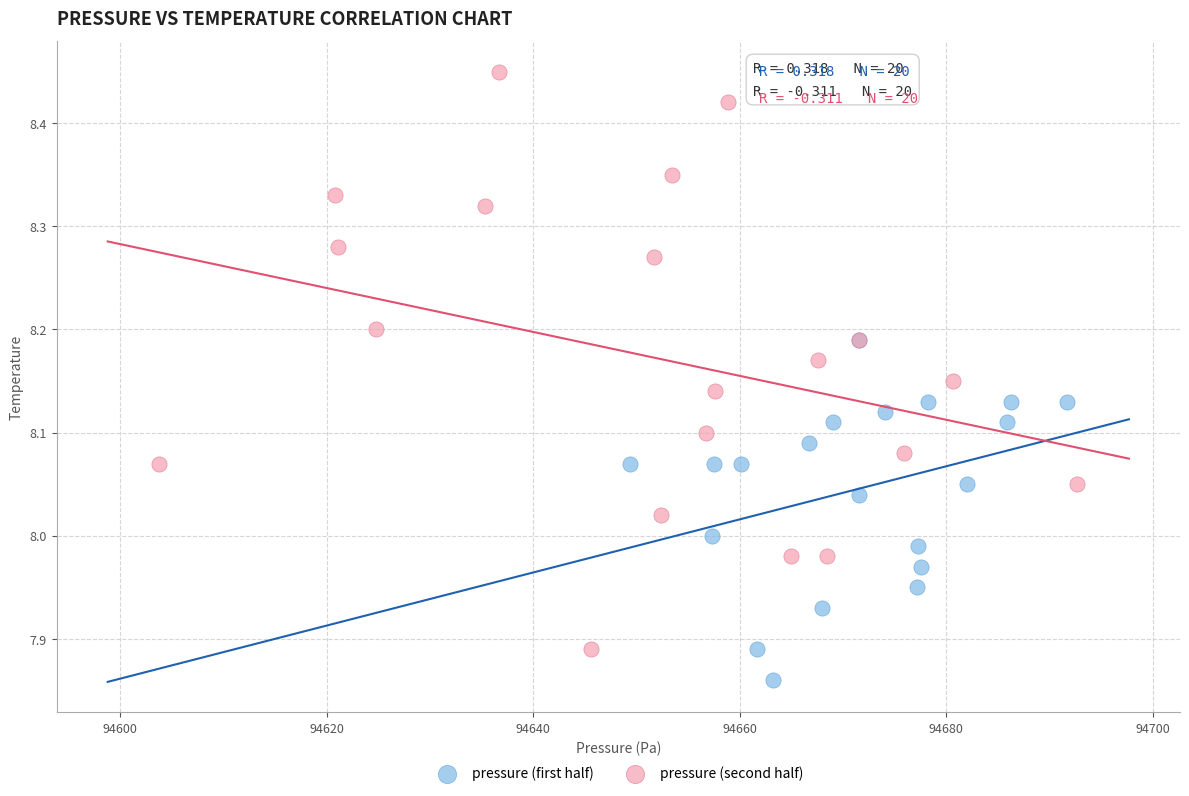

Which series has the widest spread of Y values?

pressure (second half)